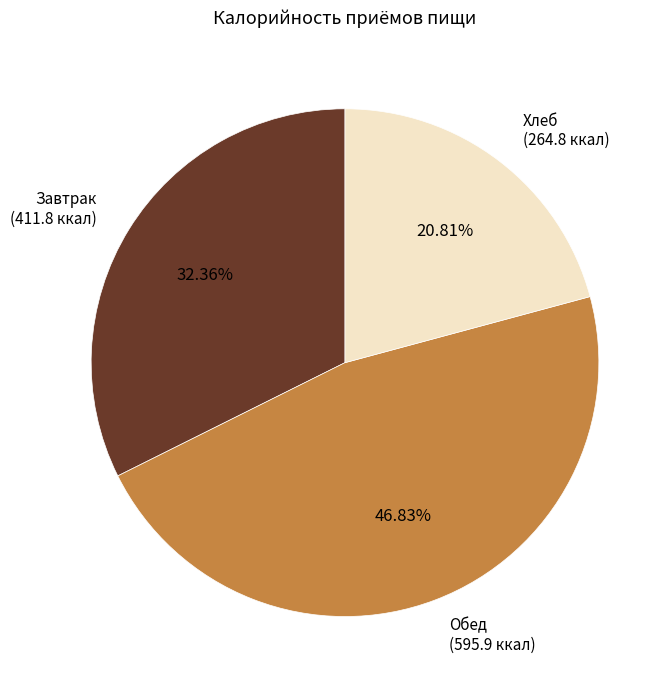

Is there a majority slice in this chart?

No